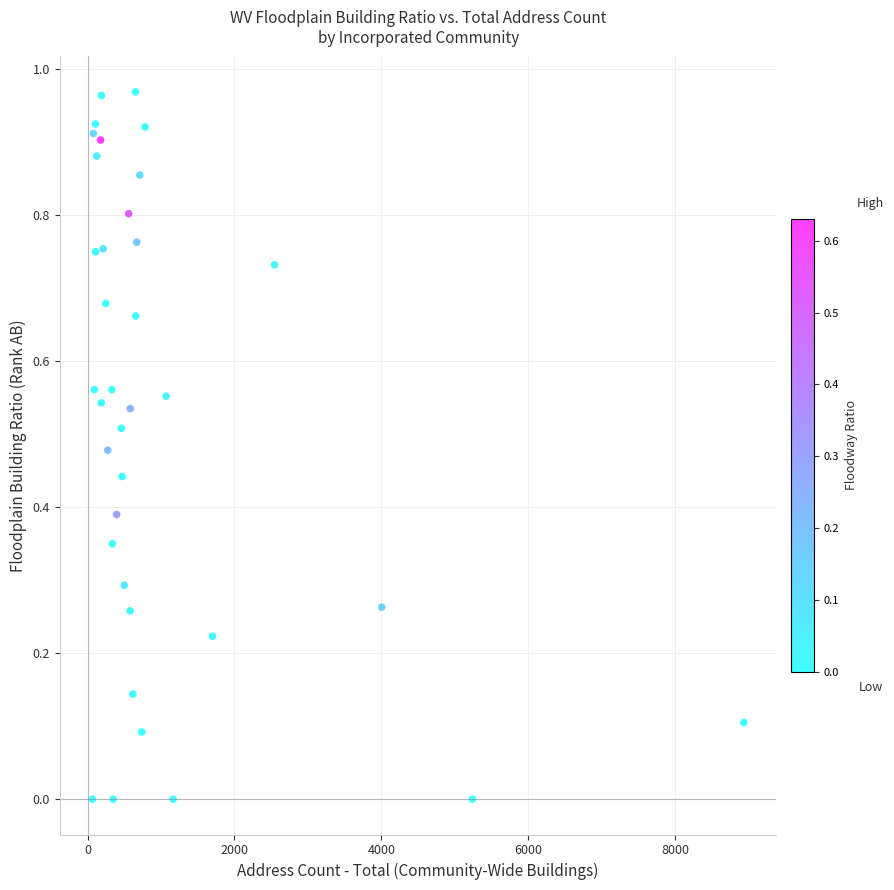

What is the range of X values (max minus min)?

8873.0